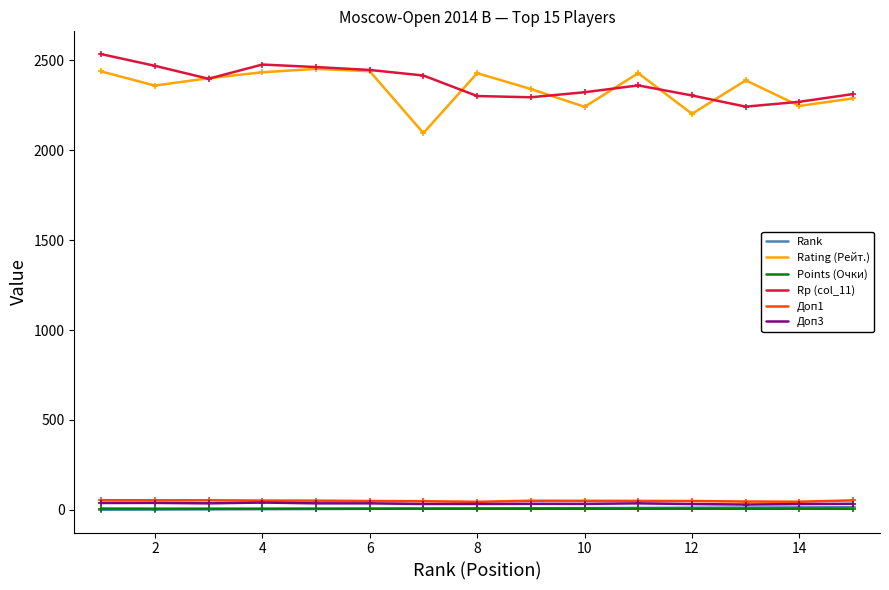

True or false: Rating (Рейт.) and Rank intersect in this chart.

False